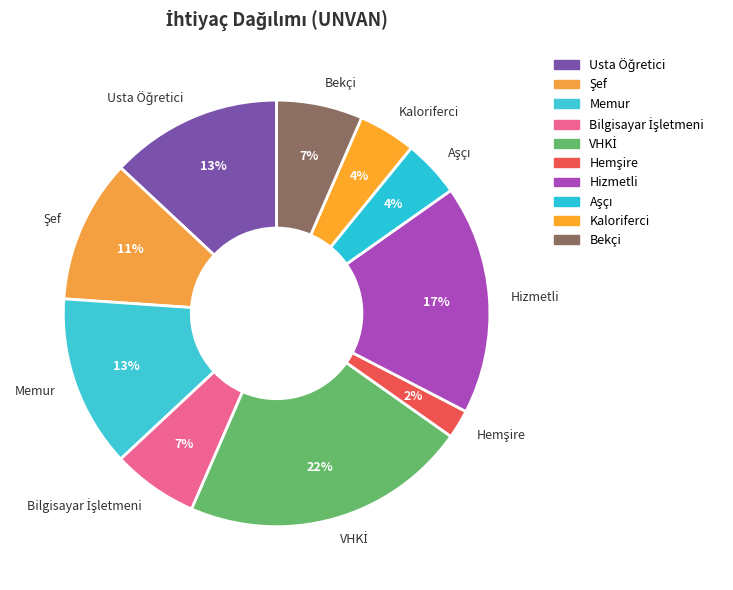

Is there any slice that represents more than half of the pie?

No